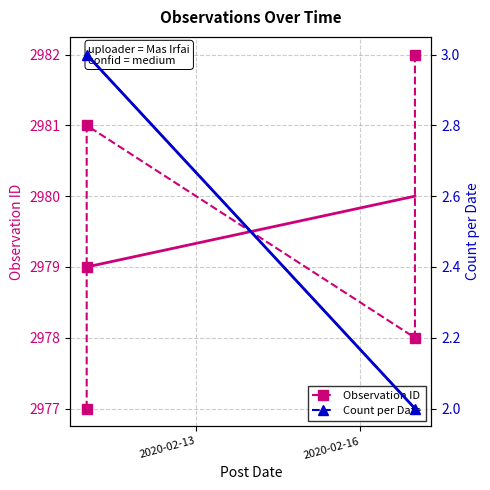

What is the greatest value displayed?

2982